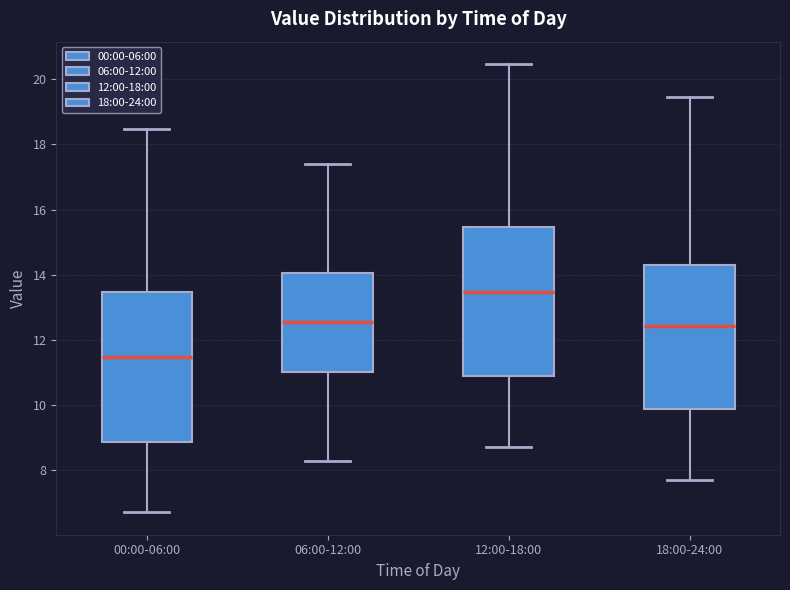

Which box's median line is the lowest?

00:00-06:00